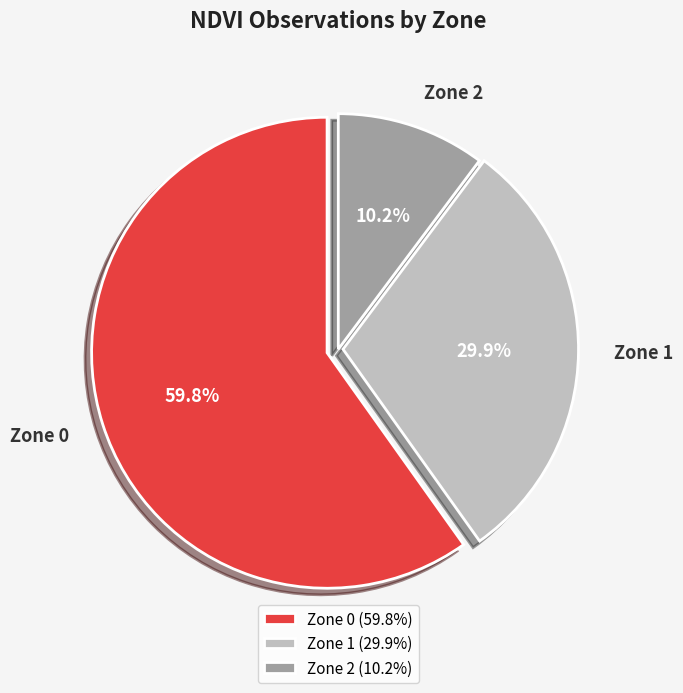

Approximately how many times larger is the value at Zone 0 compared to Zone 1?

2.0